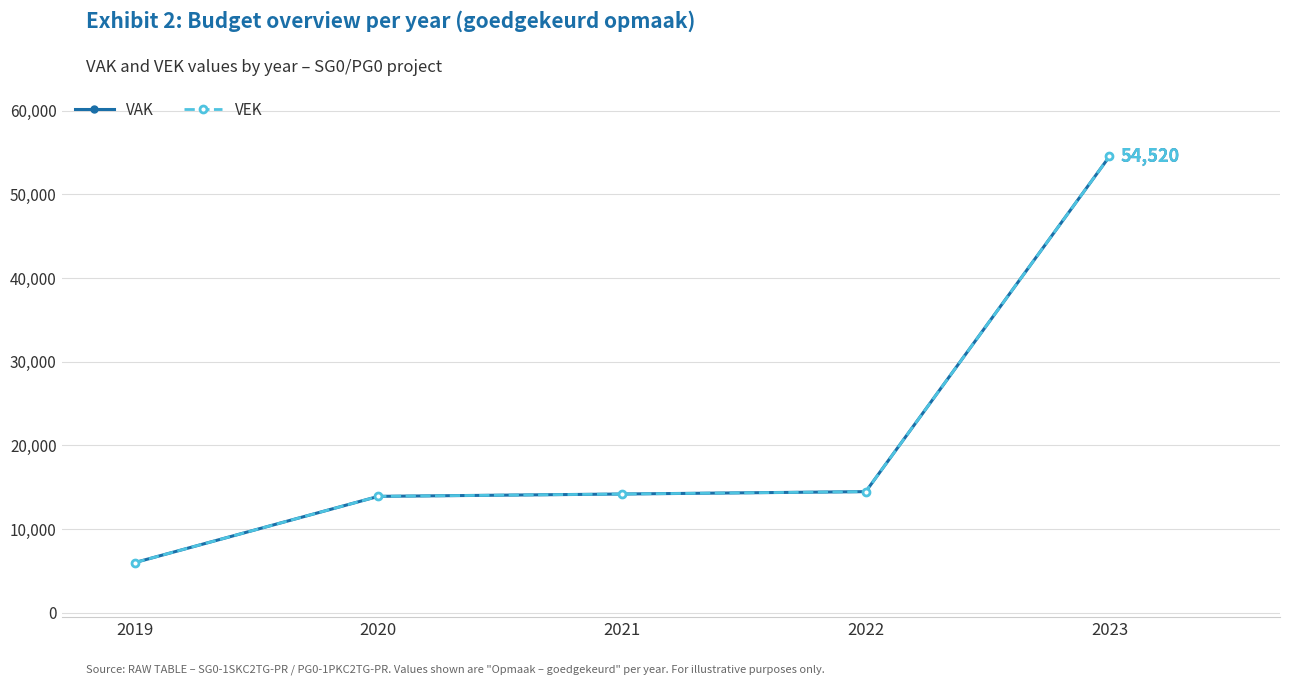

Is this an area chart (filled region under the line)?

No